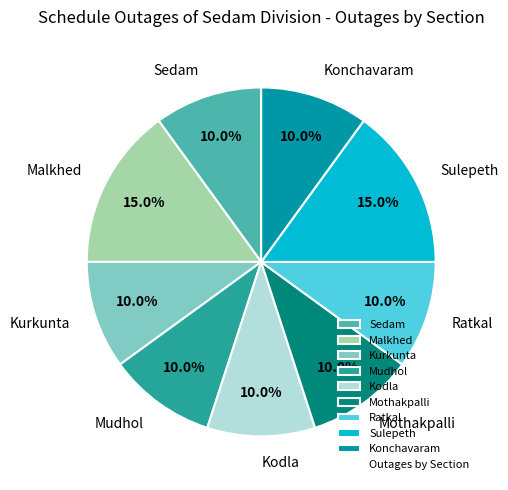

Is it true that Mothakpalli is 22% of the pie?

False